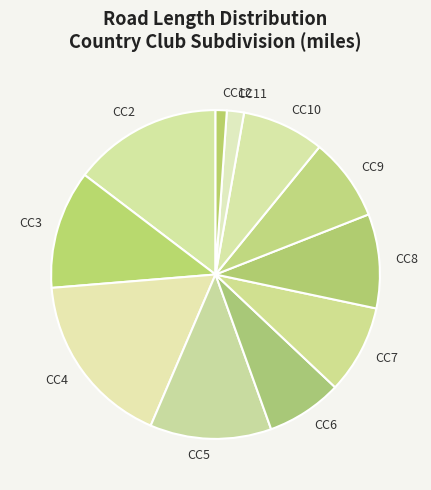

Is there a majority slice in this chart?

No